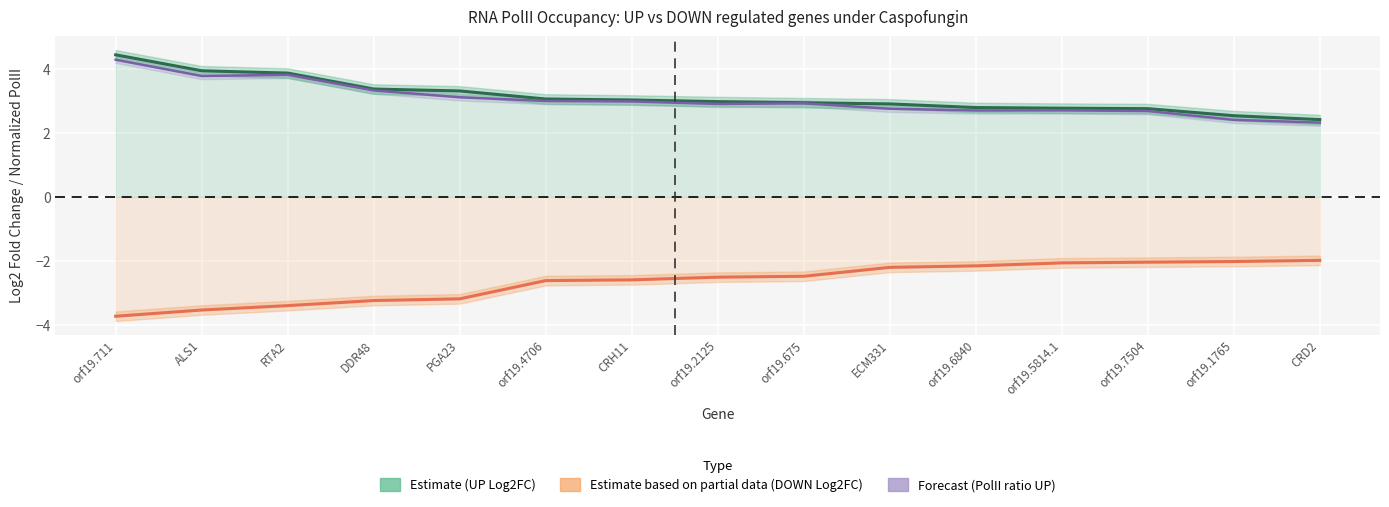

True or false: Estimate based on partial data (DOWN genes Log2FC) has a value of -3.3 at ECM331.

False